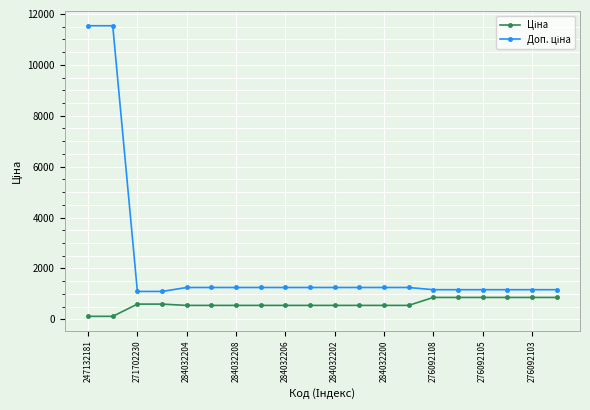

What is the greatest value displayed?

11537.0